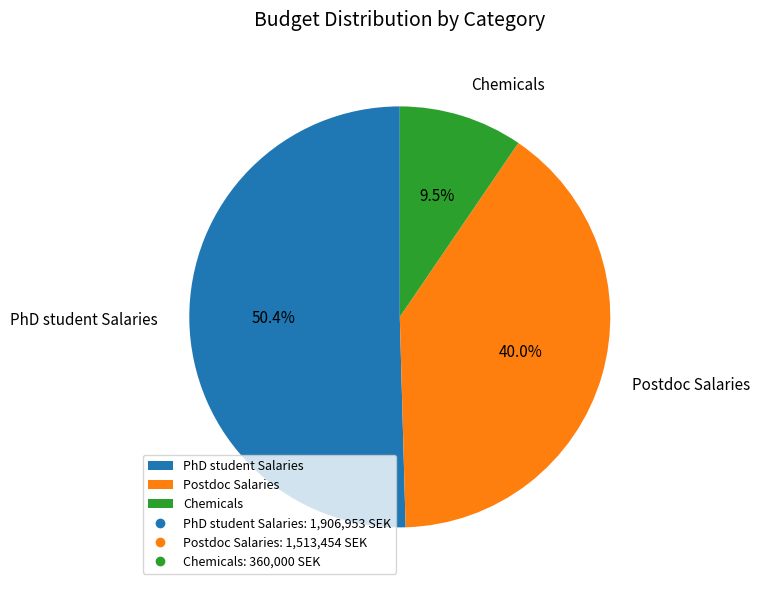

True or false: PhD student Salaries accounts for 50% of the total.

True